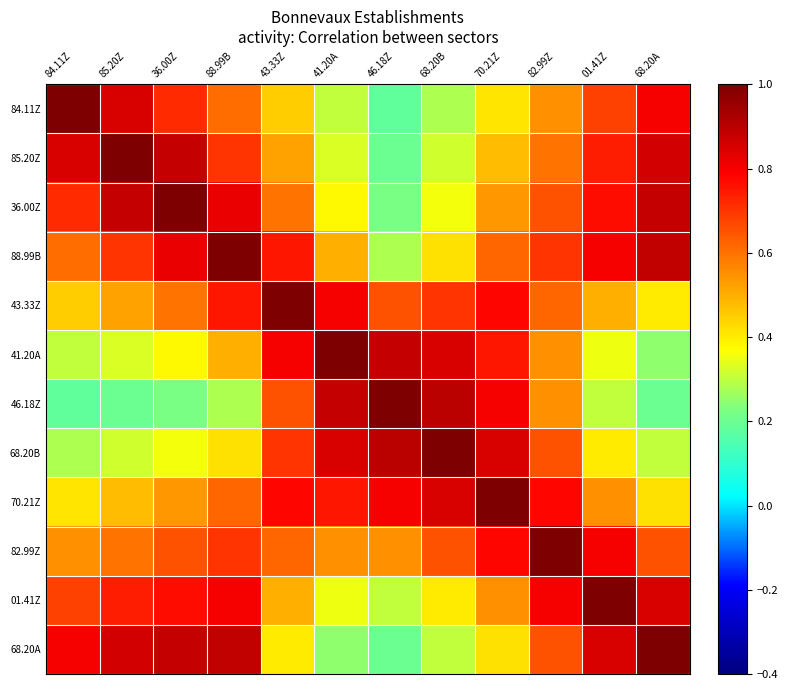

At 82.99Z, list the series in order from largest to smallest.

82.99Z, 01.41Z, 70.21Z, 88.99B, 36.00Z, 68.20B, 68.20A, 43.33Z, 85.20Z, 84.11Z, 41.20A, 46.18Z